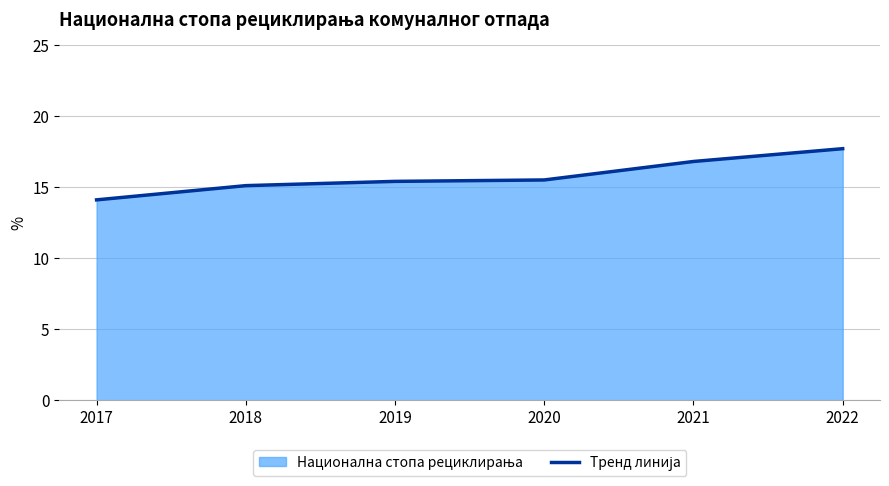

True or false: the data shows 20.8 at 2018.

False